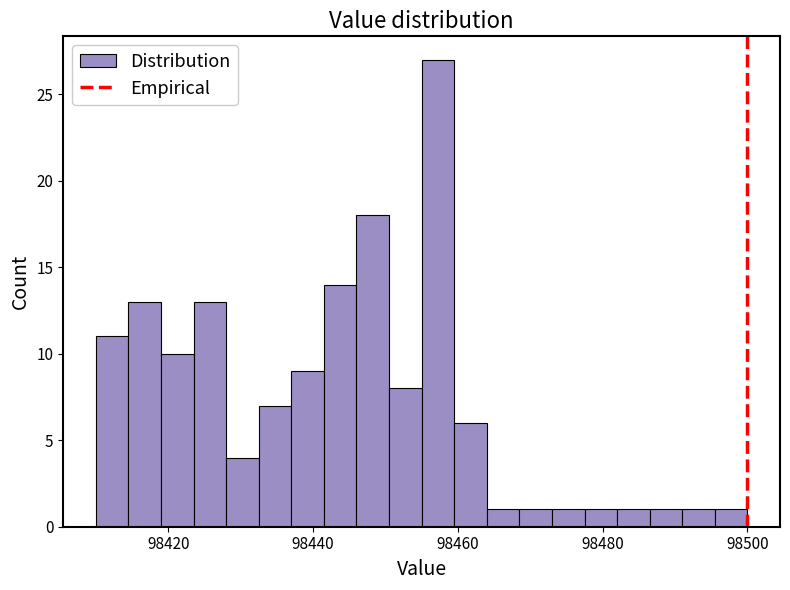

Around what value on the x-axis is the tallest bar? Give the approximate position of its centre, as read against the axis.

98458